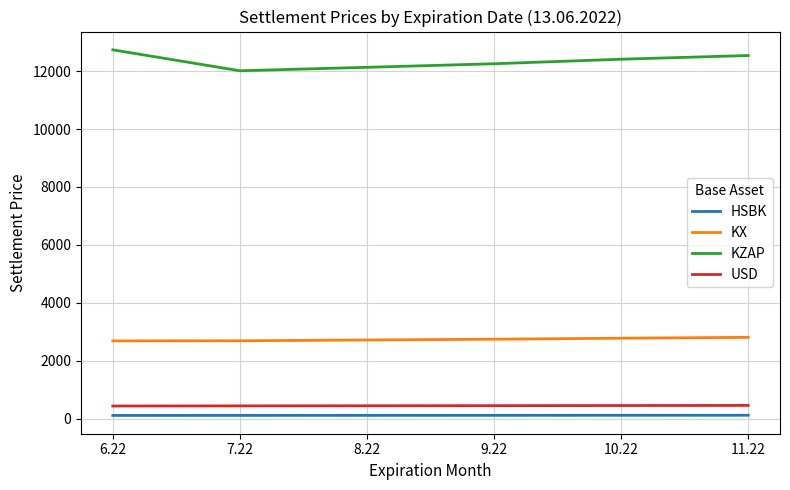

How many lines are shown in the chart?

4